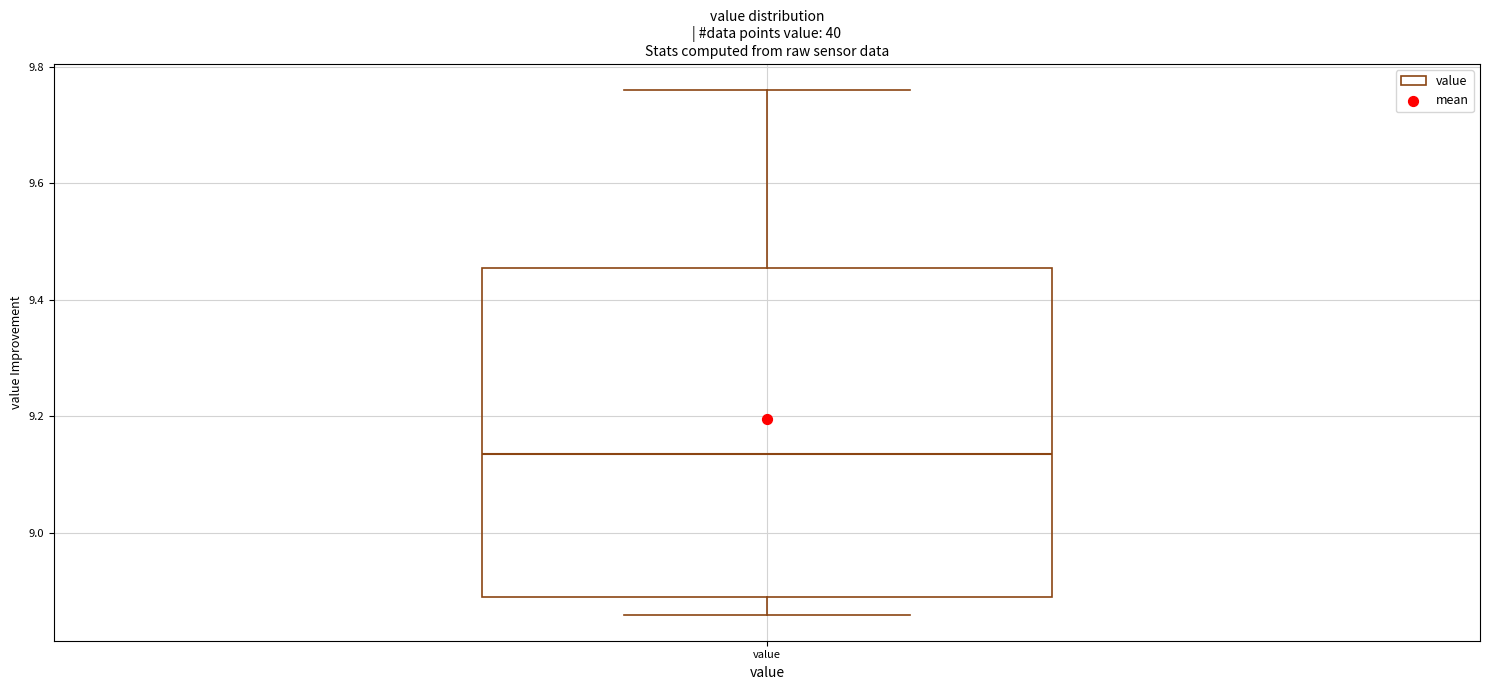

Transcribe this box plot: give where the median line is, the range the box spans, and where the two whiskers end, as read against the y-axis. The values are not printed on the chart, so give them approximately, as read against the axis.

median 9.14, box 8.90 to 9.46, whiskers 8.86 to 9.76